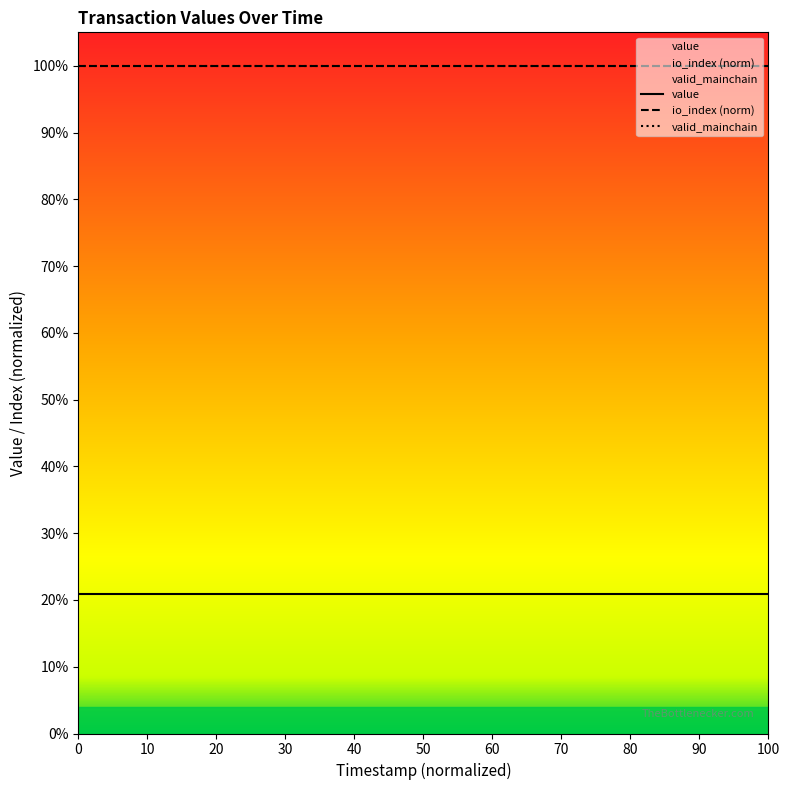

Does the chart display data point markers on the line(s)?

No